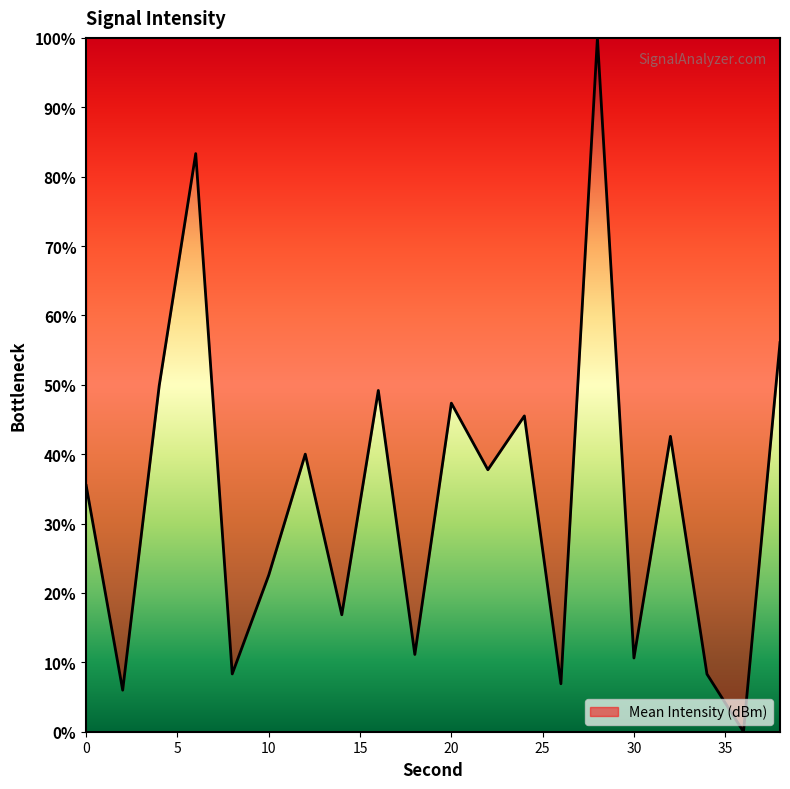

How many values are above zero?

19